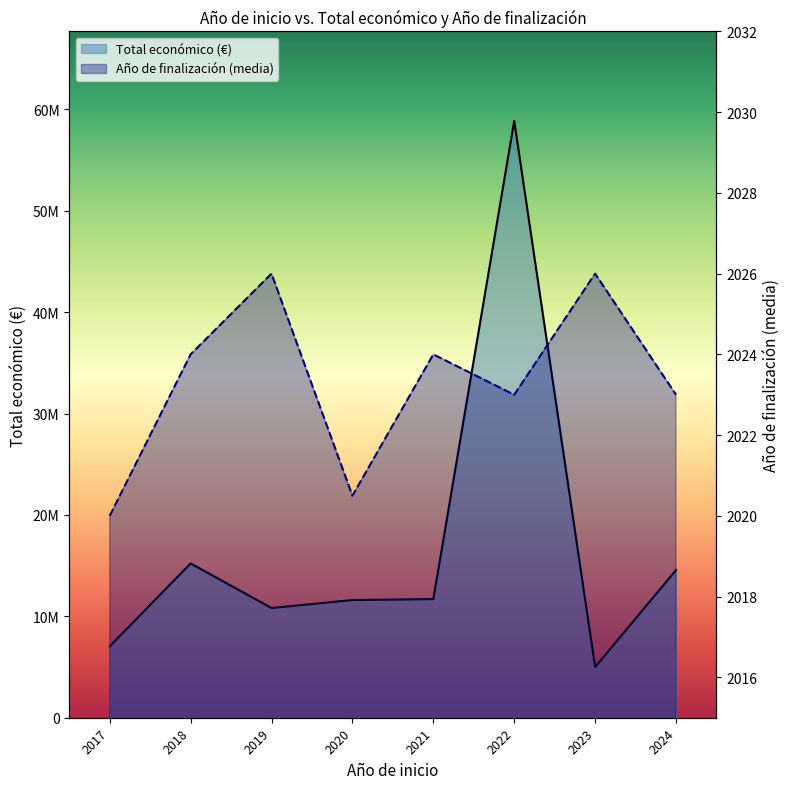

What is the total value across all series at 2019?

10824551.0